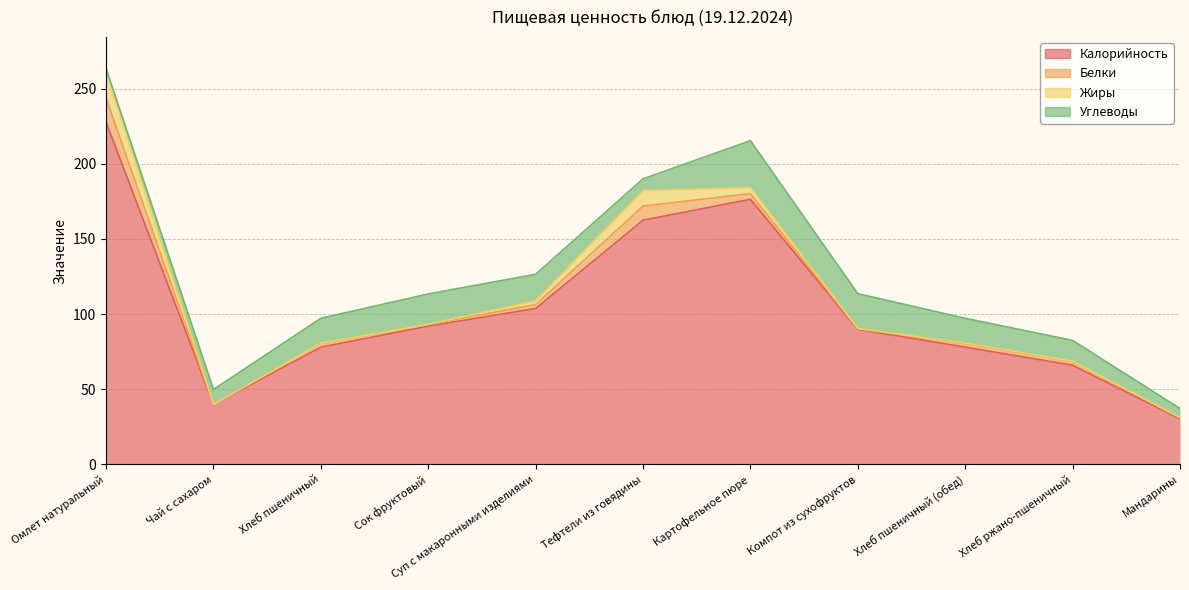

Between Хлеб пшеничный and Мандарины, which series saw the biggest shift?

Калорийность